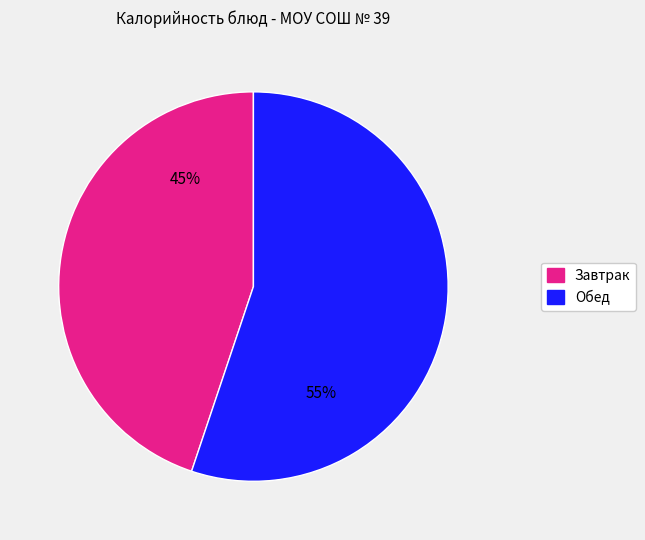

Does any single category account for the majority?

Yes